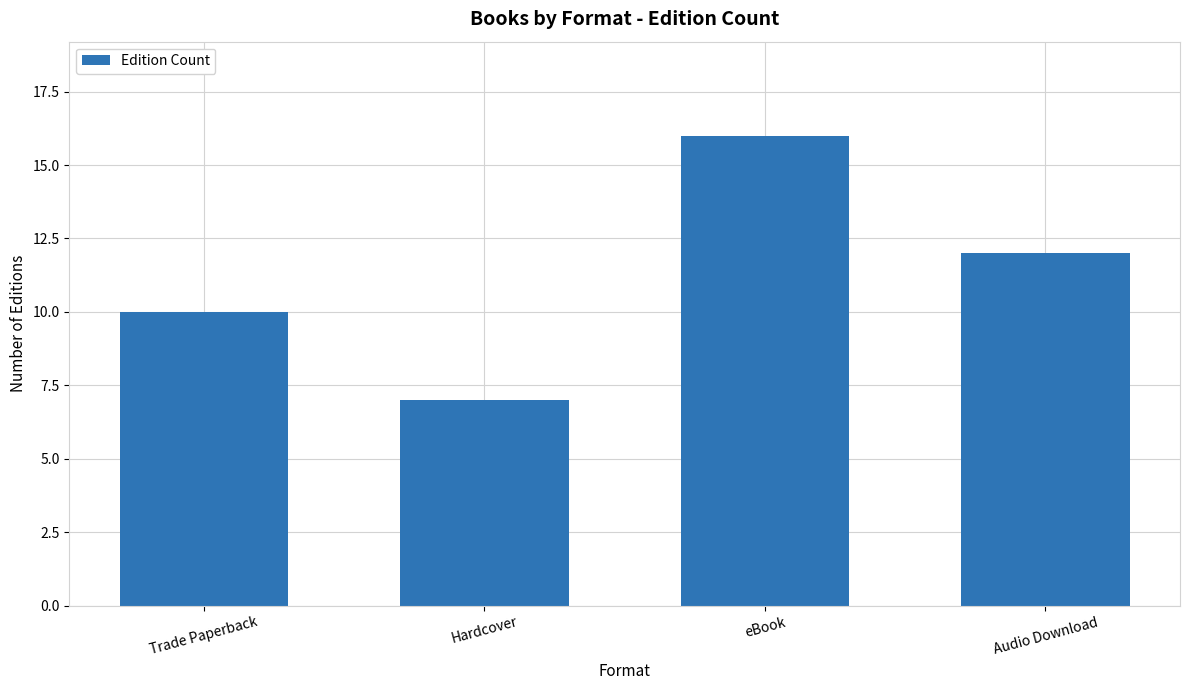

How many bars are there in total?

4